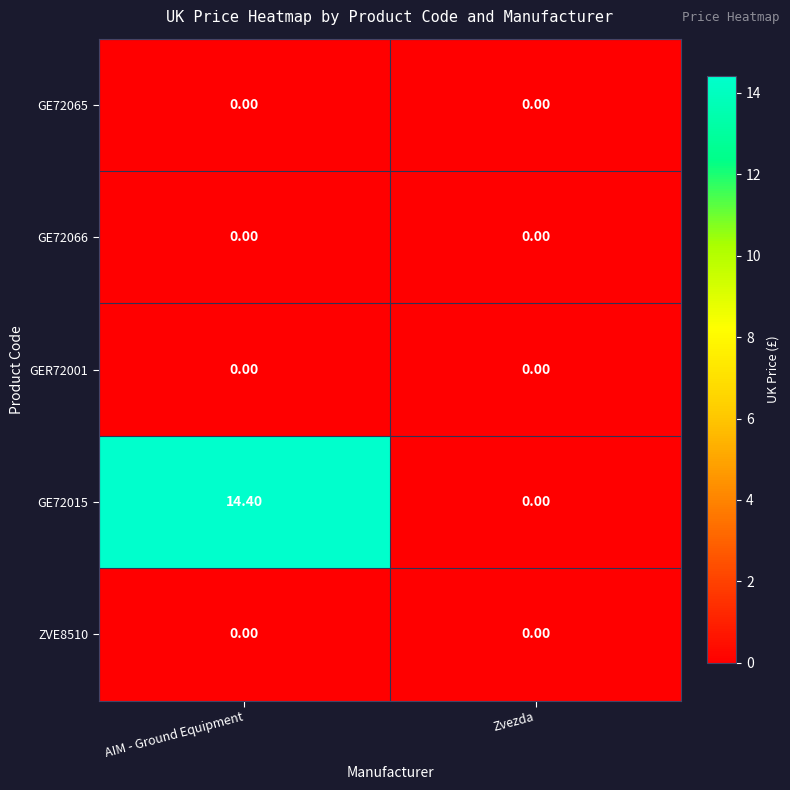

At how many categories does at least one series exceed 13?

1